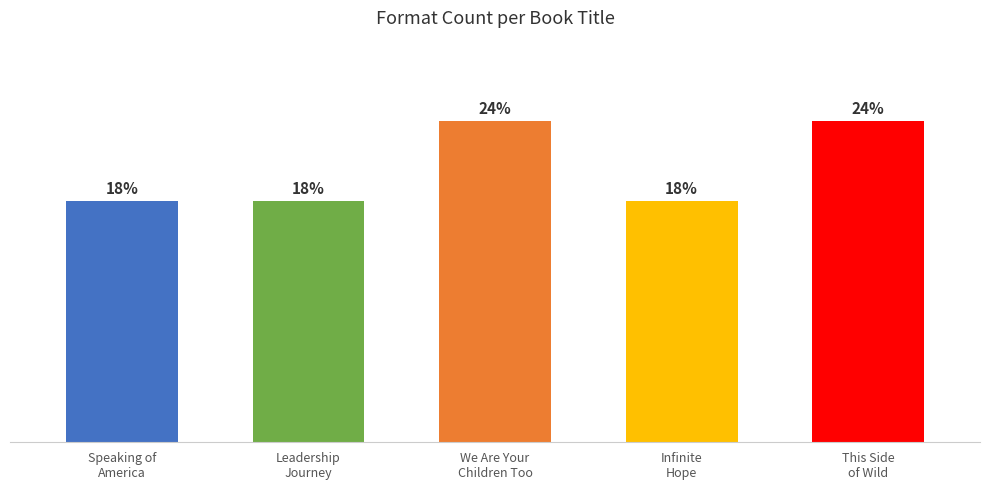

Reading left to right, what are all the values shown in this chart?

Speaking of America=3	Leadership Journey=3	We Are Your Children Too=4	Infinite Hope=3	This Side of Wild=4